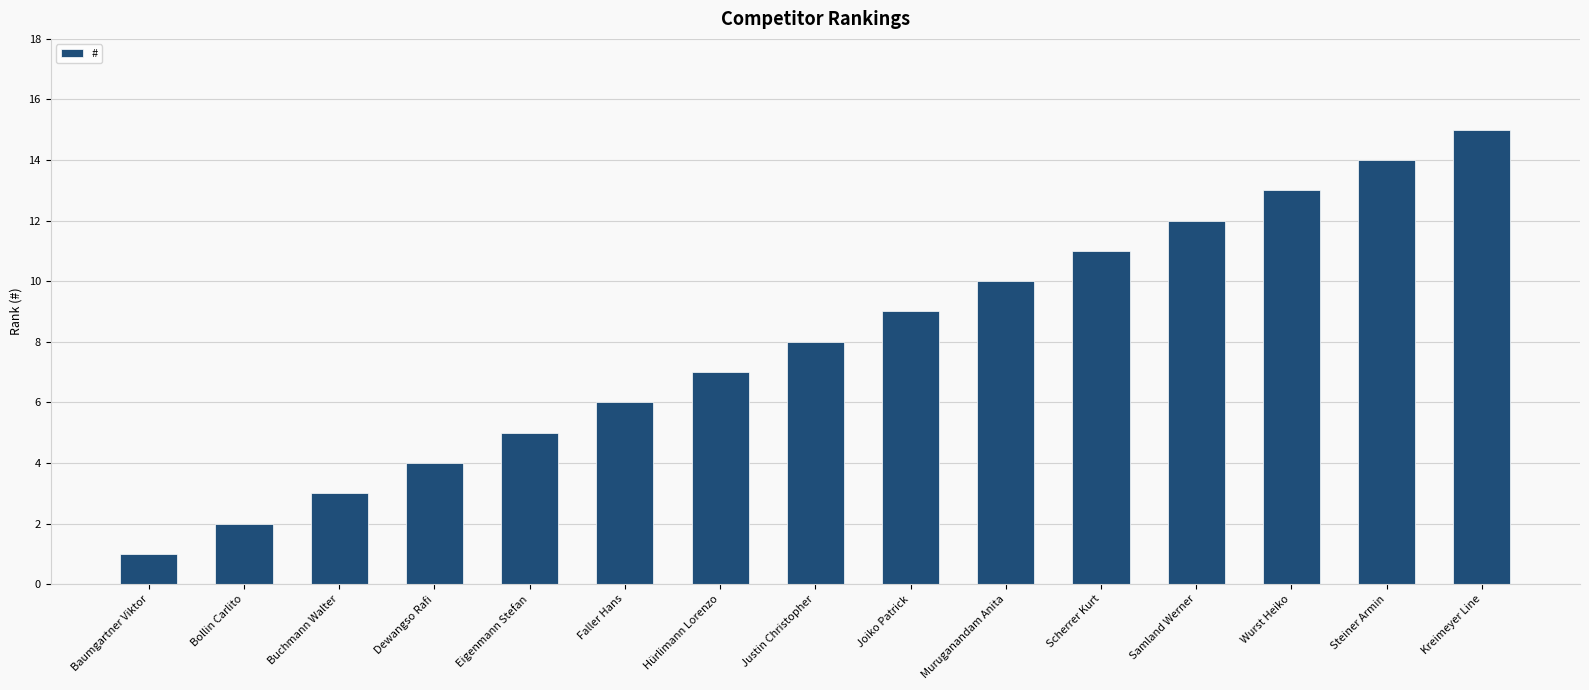

True or false: the data shows 8 at Faller Hans.

False